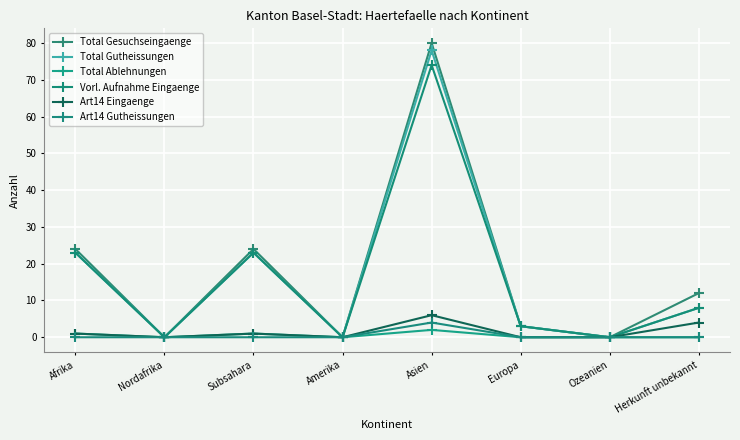

How many interior local valleys does the Total Gesuchseingaenge series have?

3